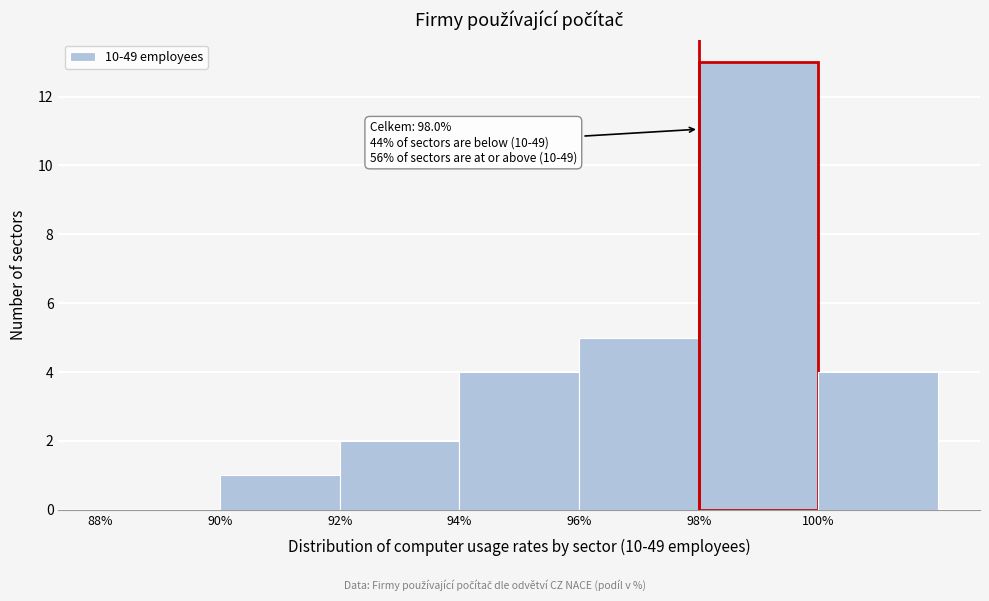

Which range on the x-axis has the tallest bar?

98 to 100